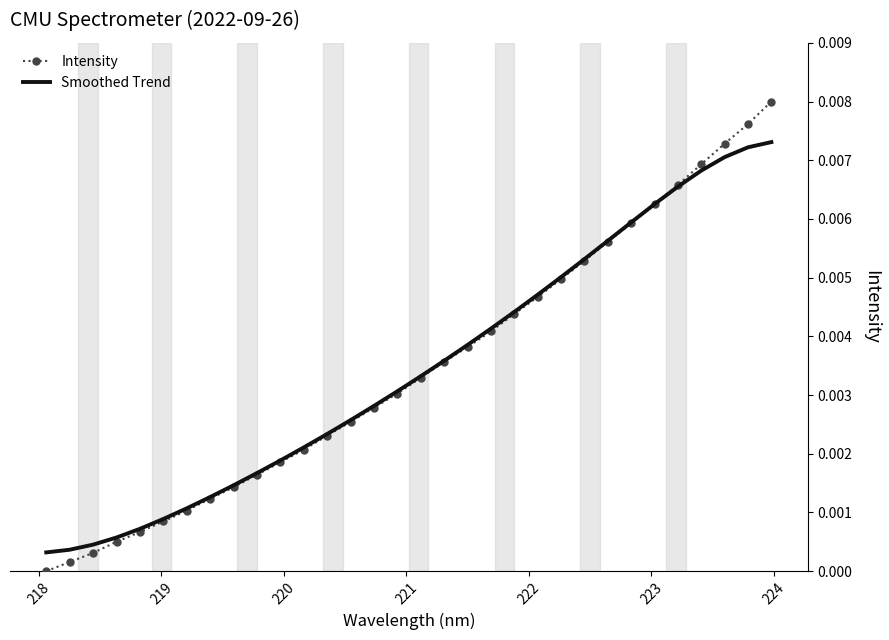

List the series in order of their peak value, lowest first.

Smoothed Trend, Intensity